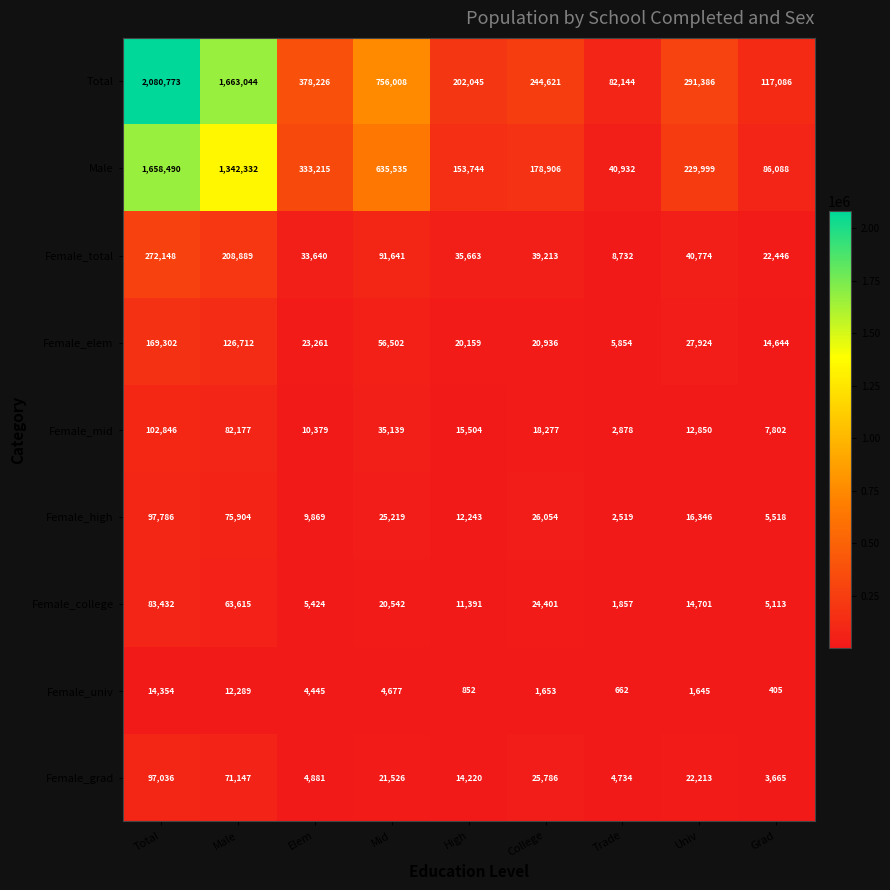

The Female_high series shows 12243 at High. True or false?

True